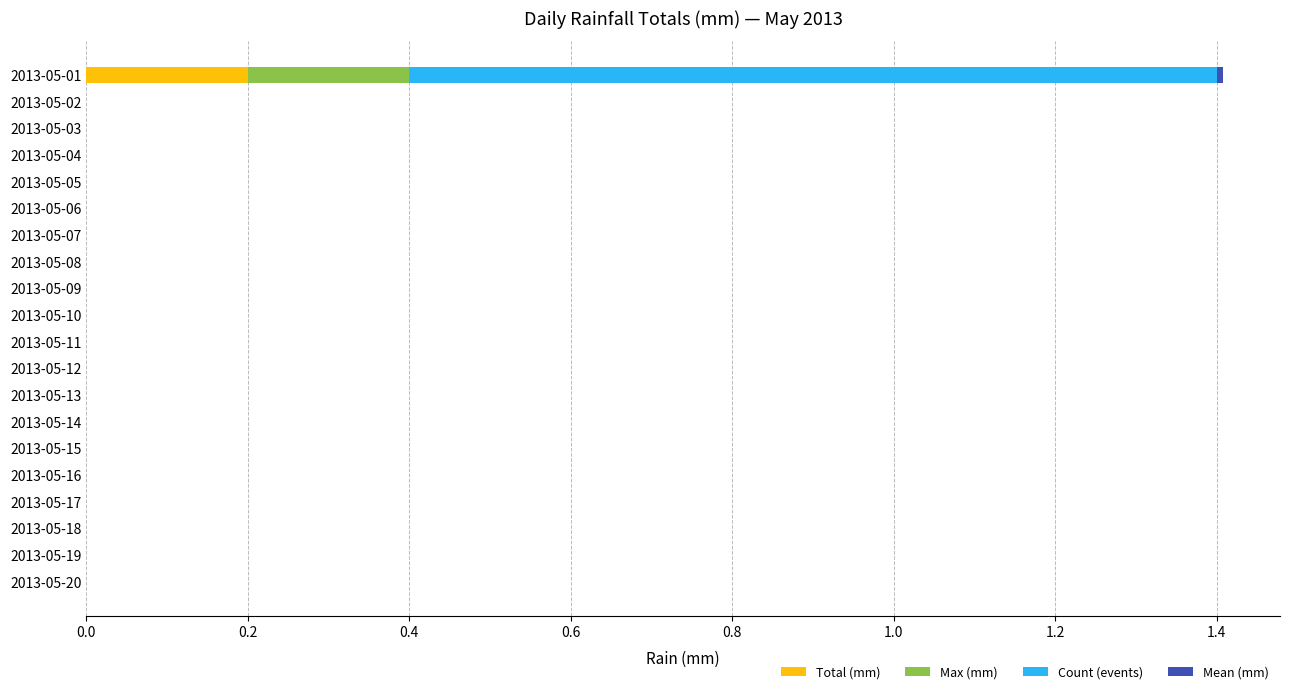

The value of Total (mm) at 2013-05-08 is 0.0. True or false?

True